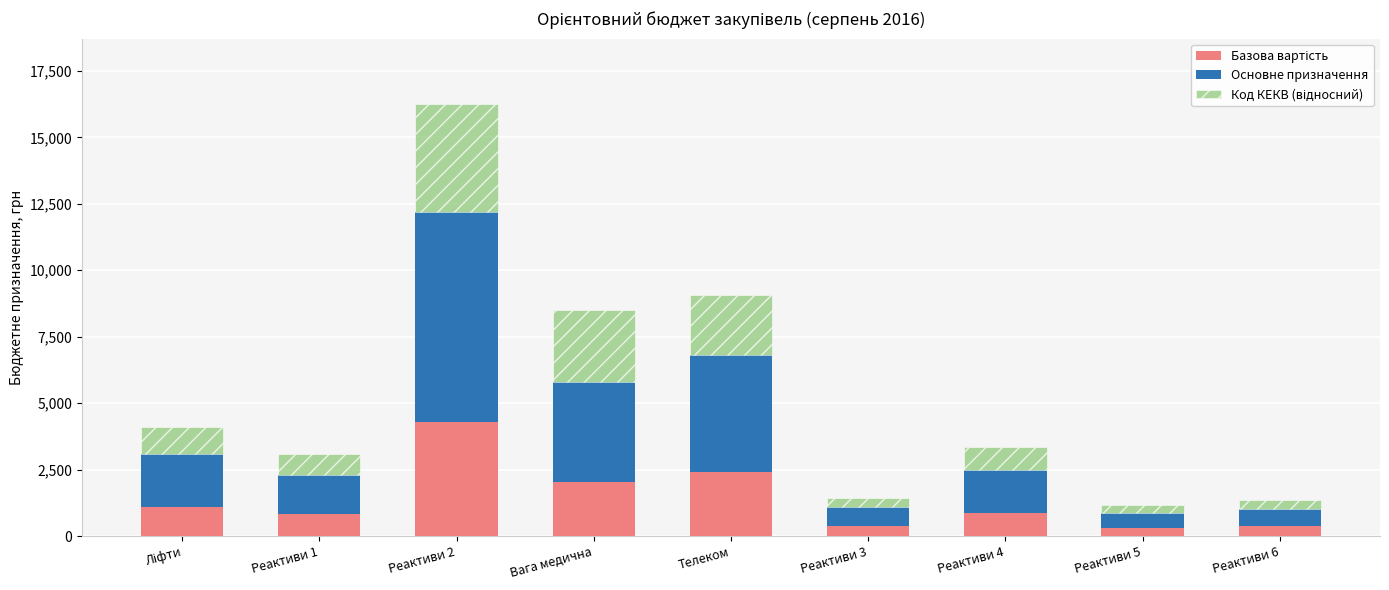

What is the total value across all series at Телеком?

9074.0